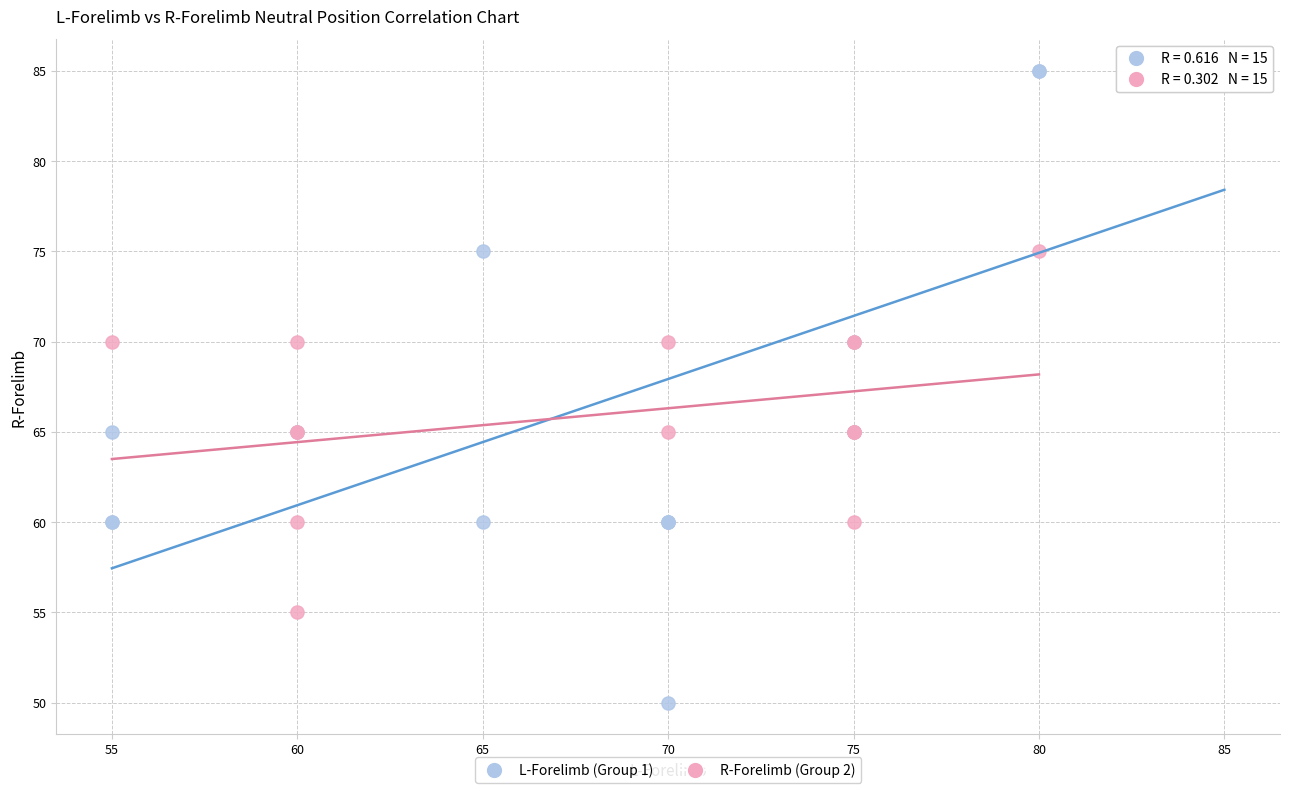

Which series reaches the maximum Y coordinate?

L-Forelimb (Group 1)